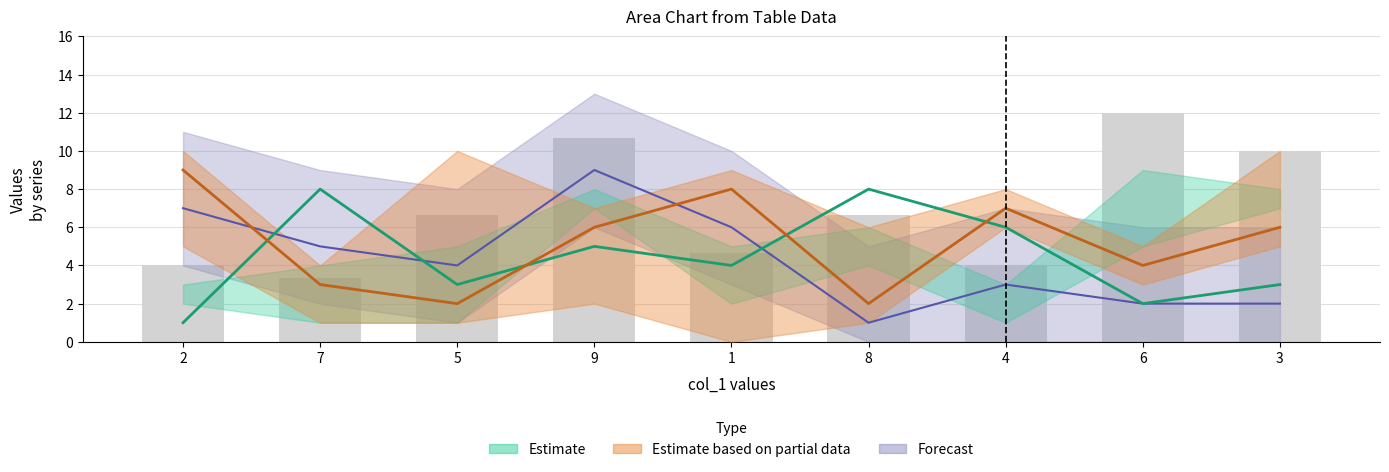

How many data points in col_4 are above 4?

4